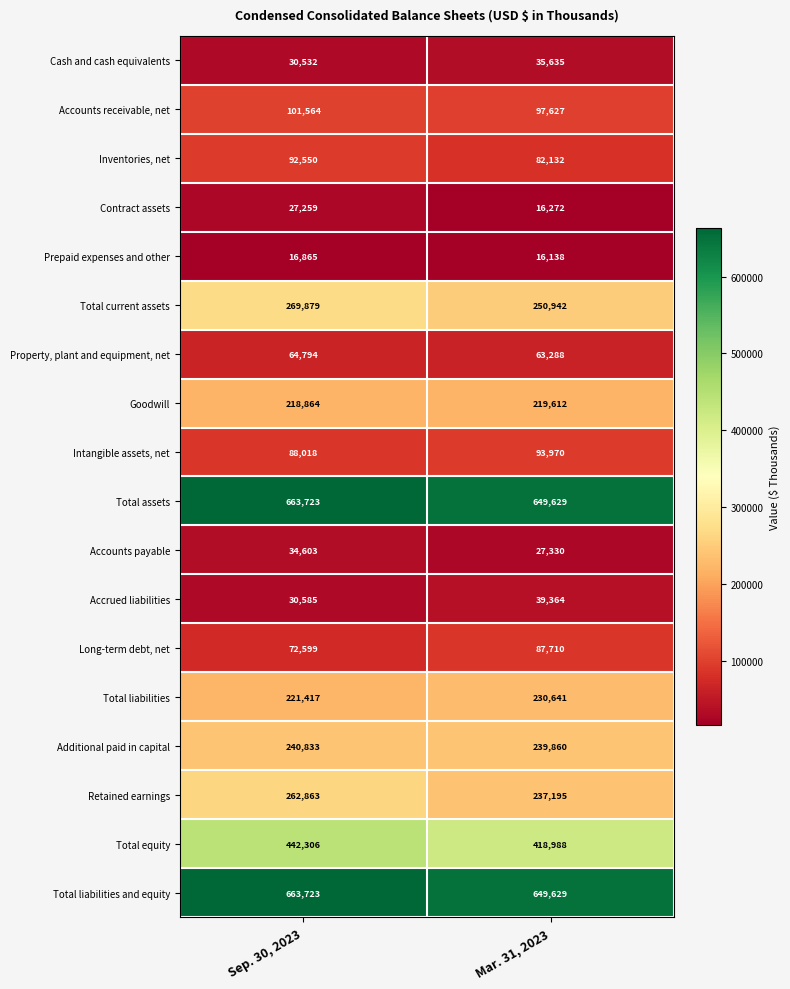

Which series has the largest range (max minus min)?

Retained earnings